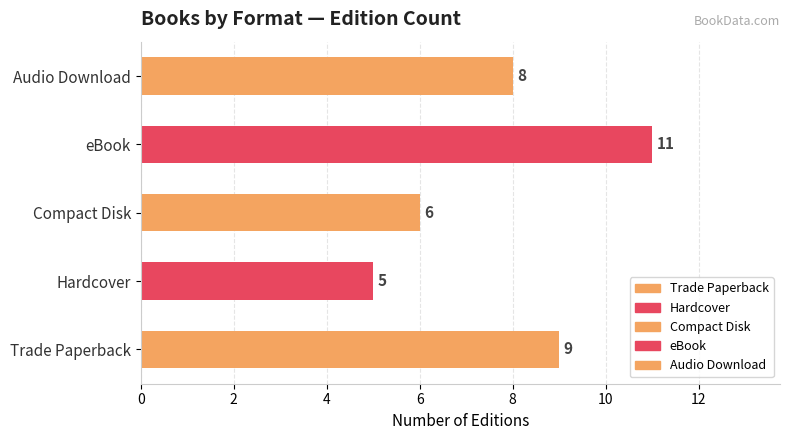

Rank the categories by value from highest to lowest.

eBook, Trade Paperback, Audio Download, Compact Disk, Hardcover